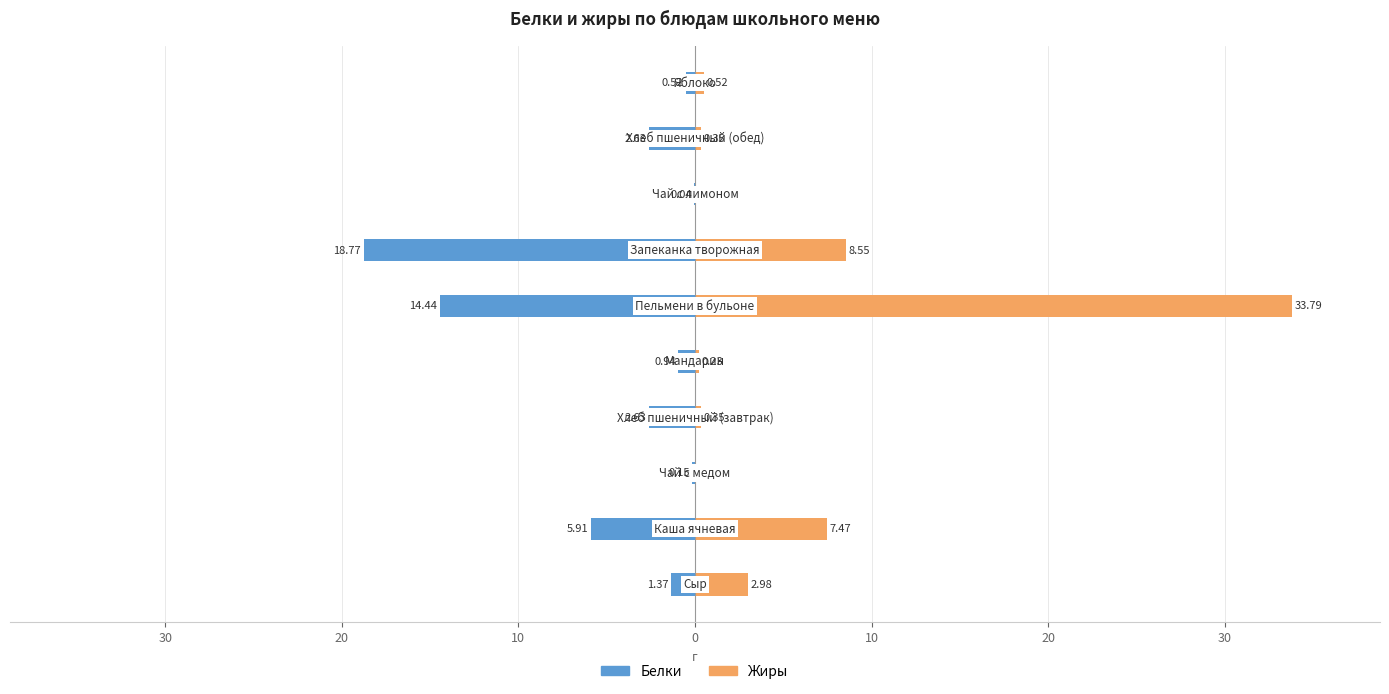

Reading left to right, list all the values displayed in this chart.

Белки: -1.4	-5.9	-0.1	-2.6	-0.9	-14.4	-18.8	-0.0	-2.6	-0.5
Жиры: 3.0	7.5	0.0	0.3	0.2	33.8	8.6	0.0	0.3	0.5